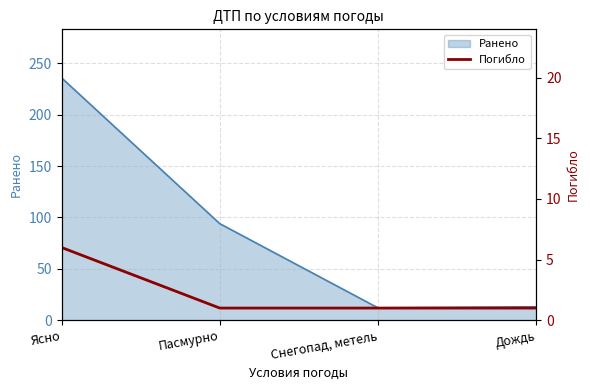

How many lines are shown in the chart?

1